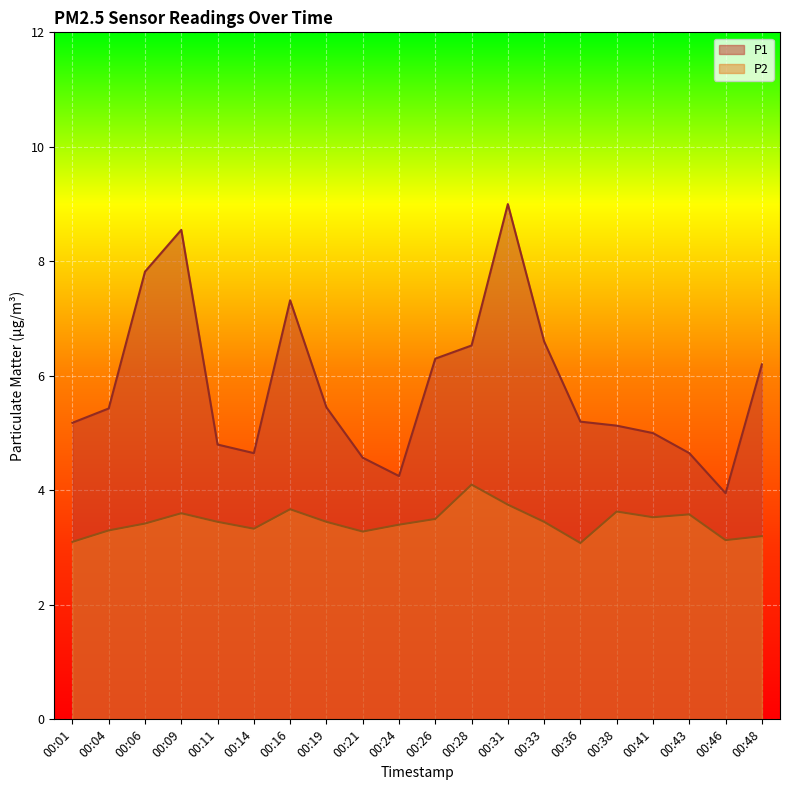

How many data points does each series have?

20